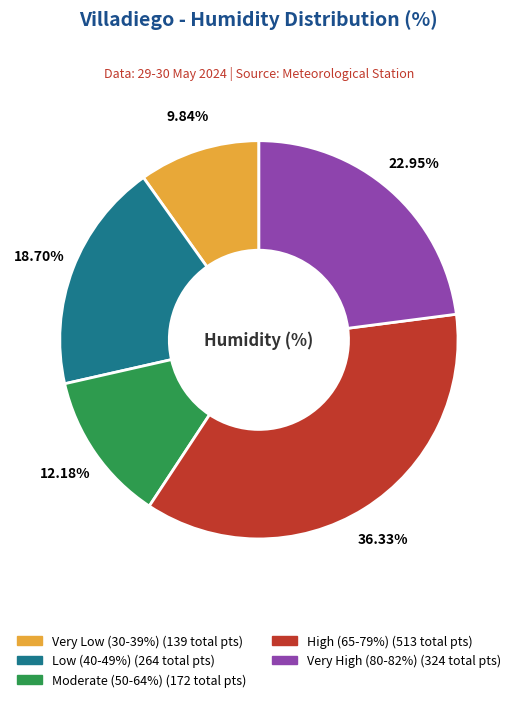

Count the number of slices in the pie.

5